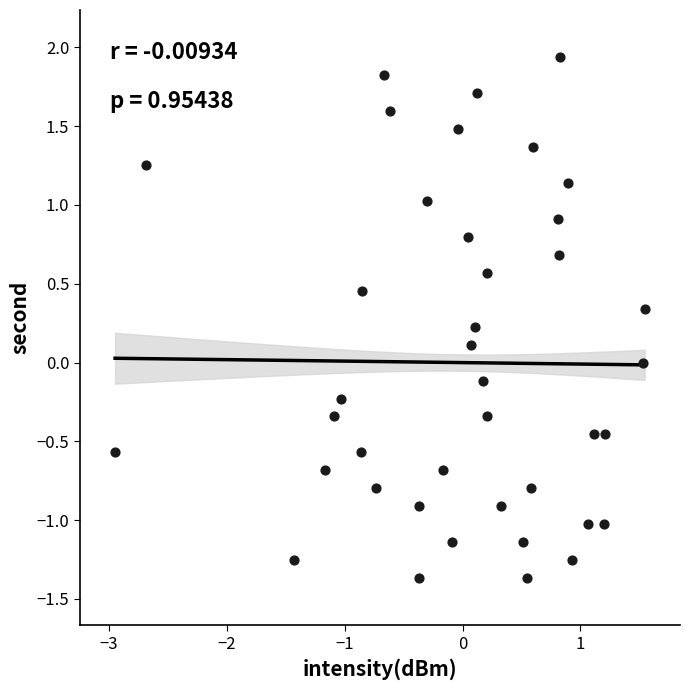

What is the range of X values (max minus min)?

4.5